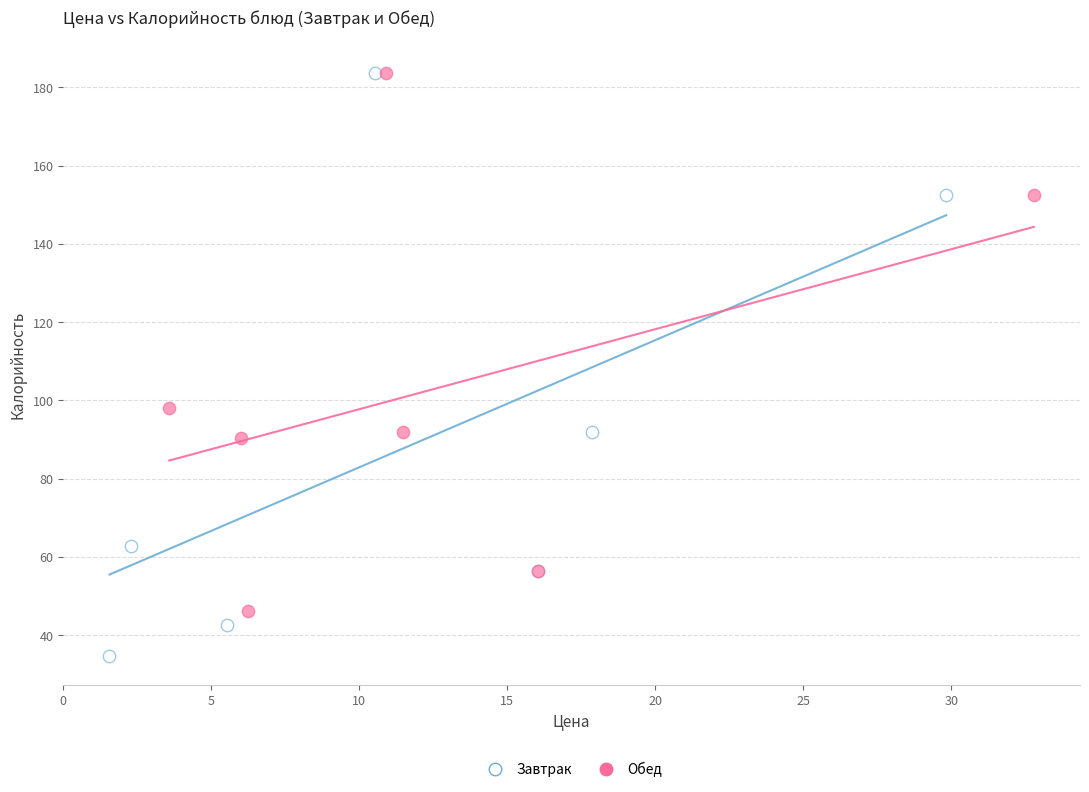

Which series contains the lowest Y value?

Завтрак